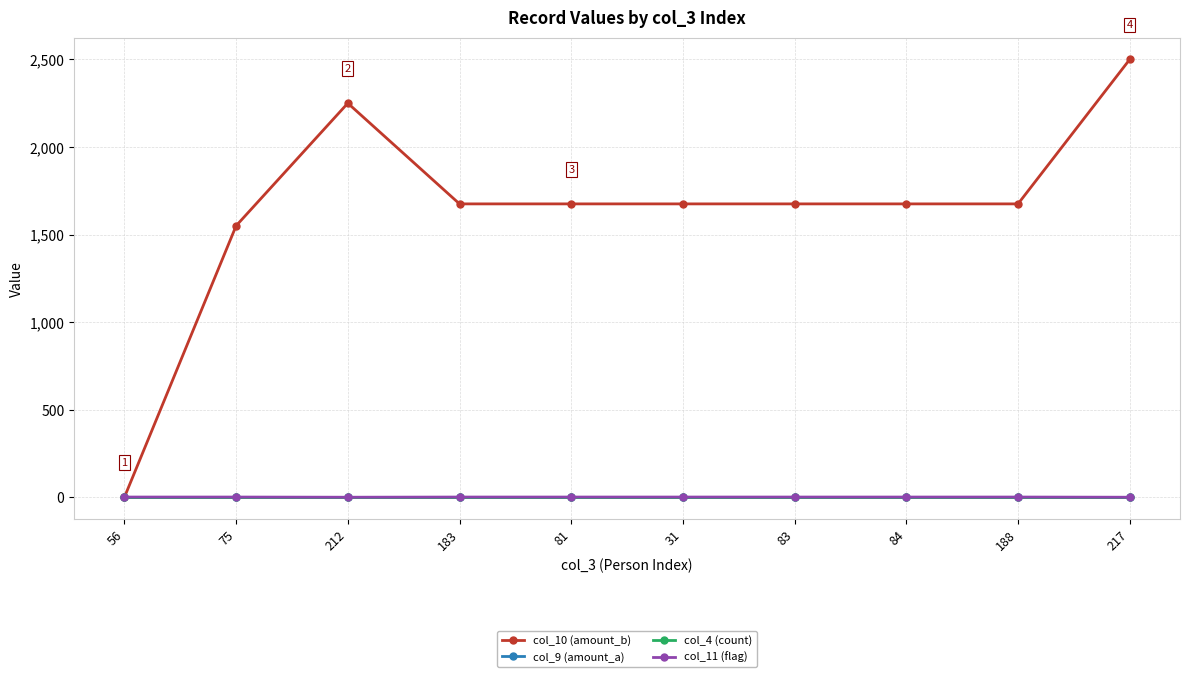

Count the number of categories in the chart.

10